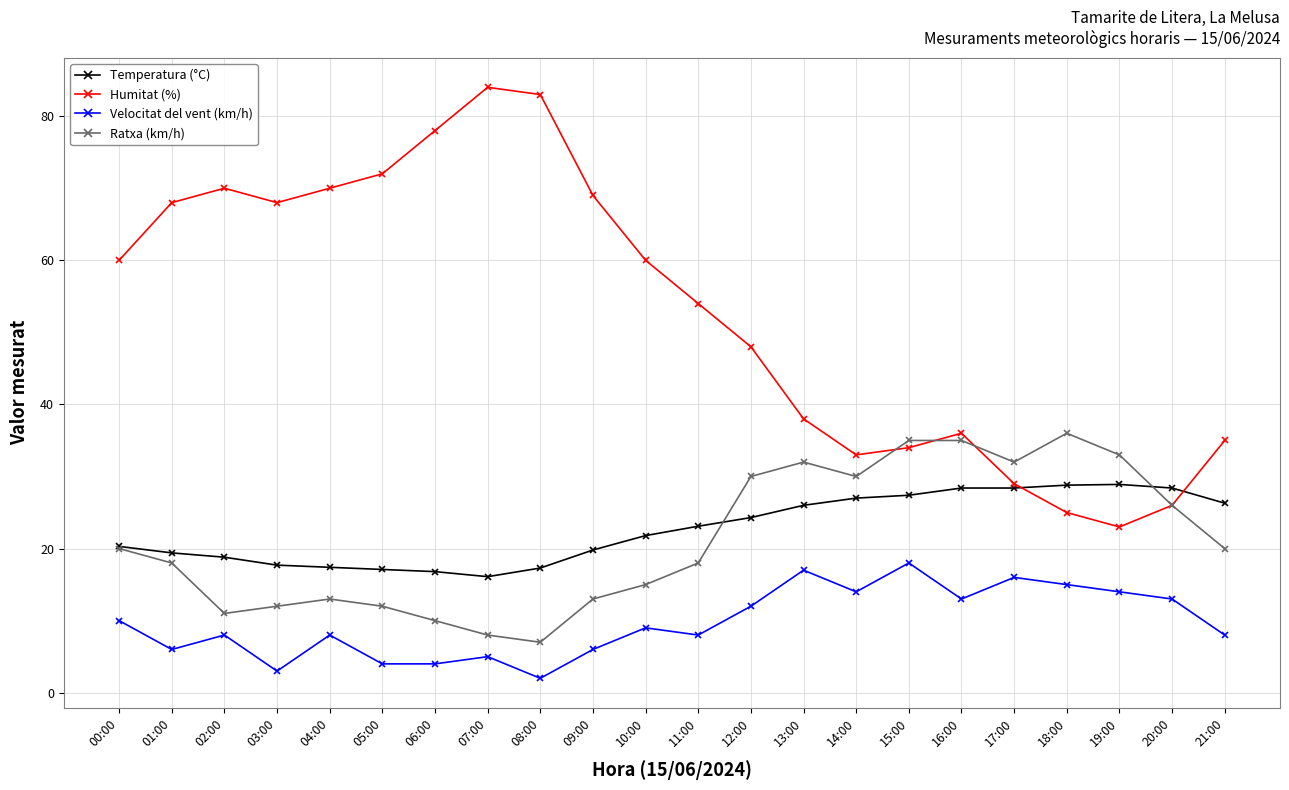

How many values in the Ratxa (km/h) series are below 20?

11